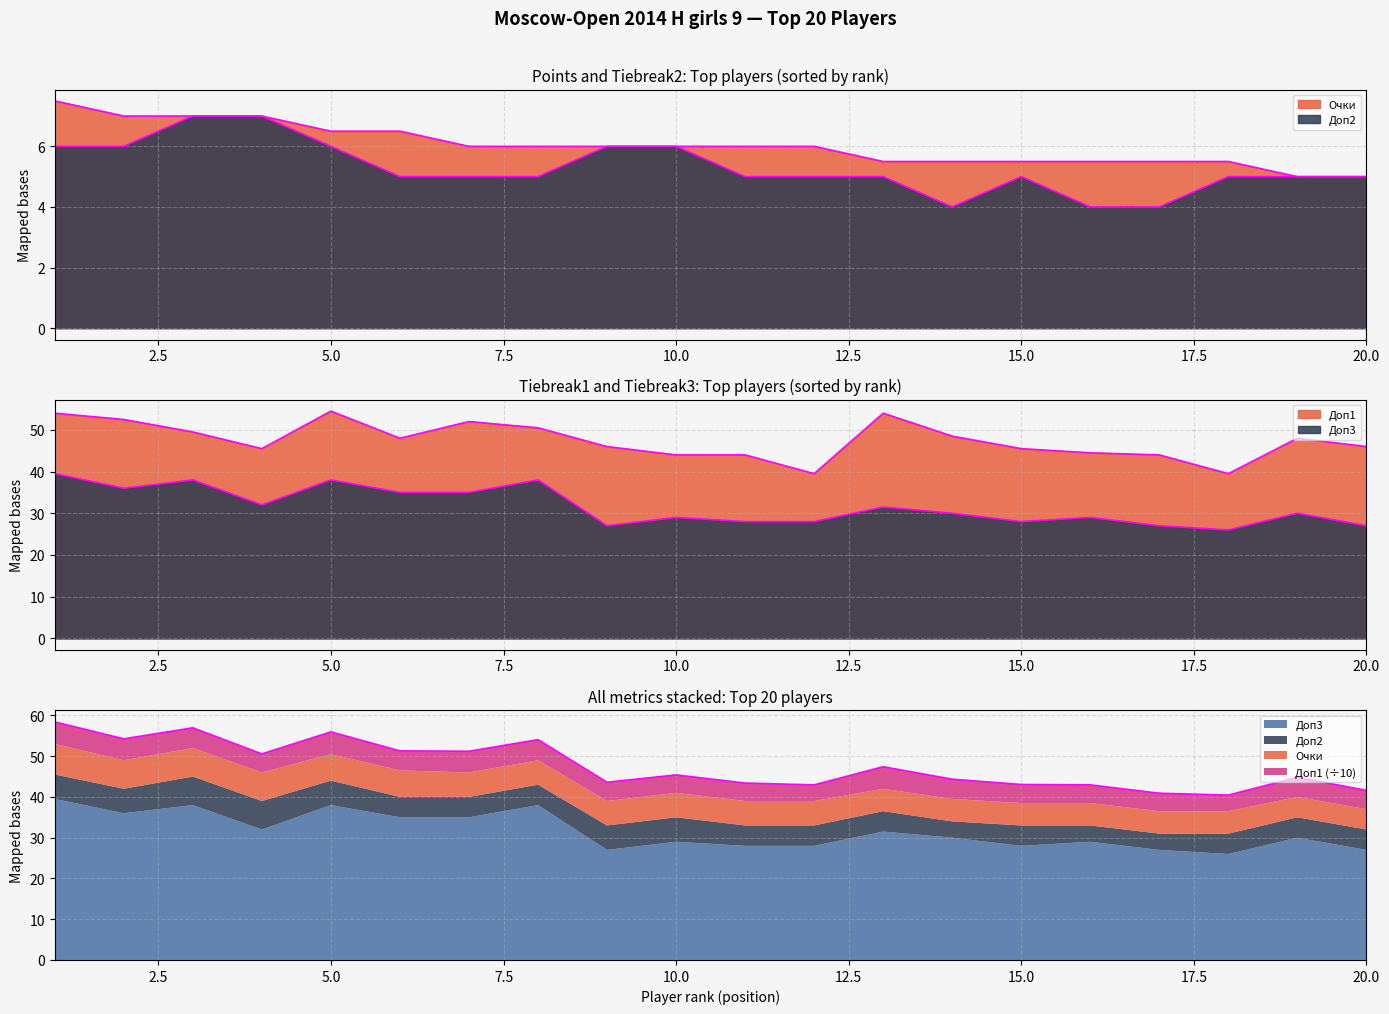

What is the difference between the maximum and minimum values in the Очки series?

2.5